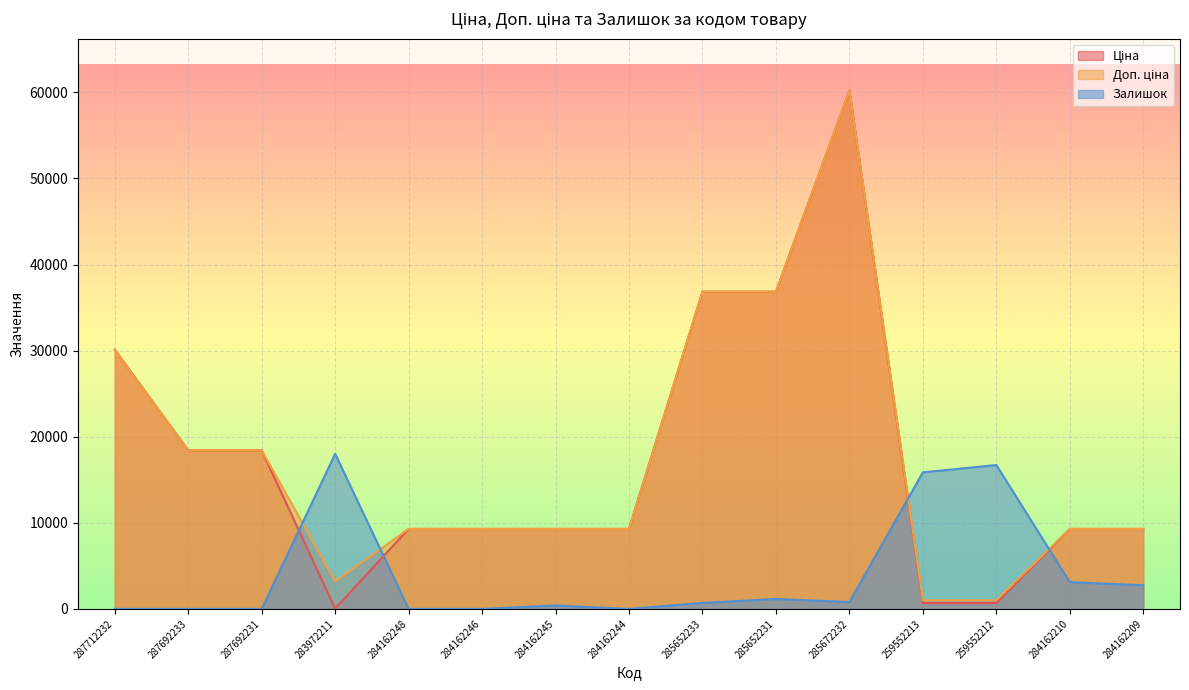

List the labels in order of Доп. ціна value, smallest first.

259552213, 259552212, 283972211, 284162248, 284162246, 284162245, 284162244, 284162210, 284162209, 287692233, 287692231, 287712232, 285652233, 285652231, 285672232